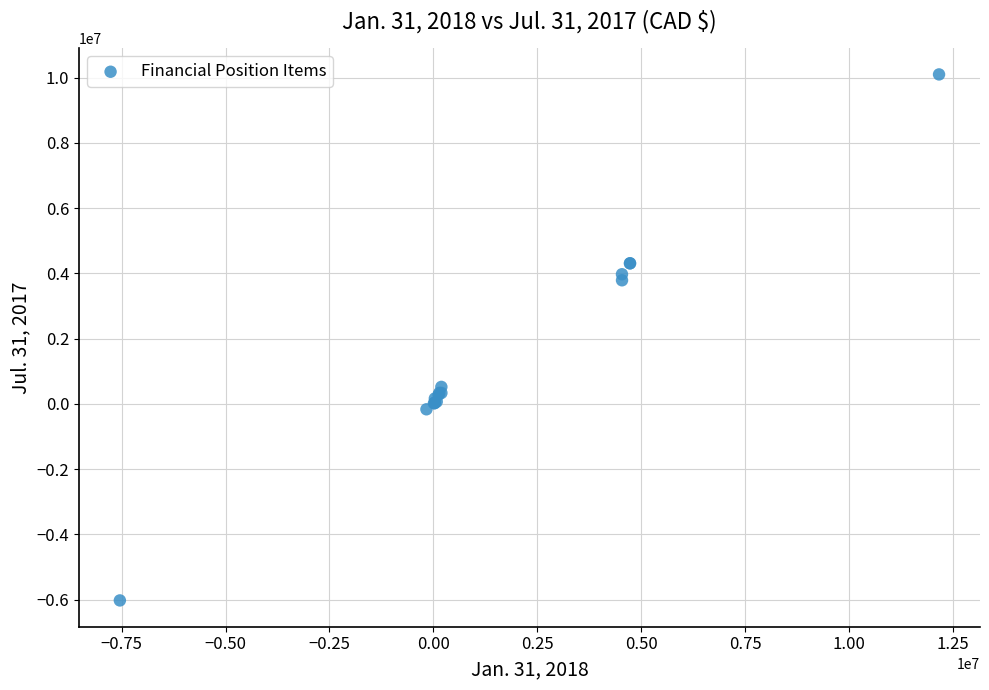

What Y value in the scatter plot is closest to 2037619?

520300